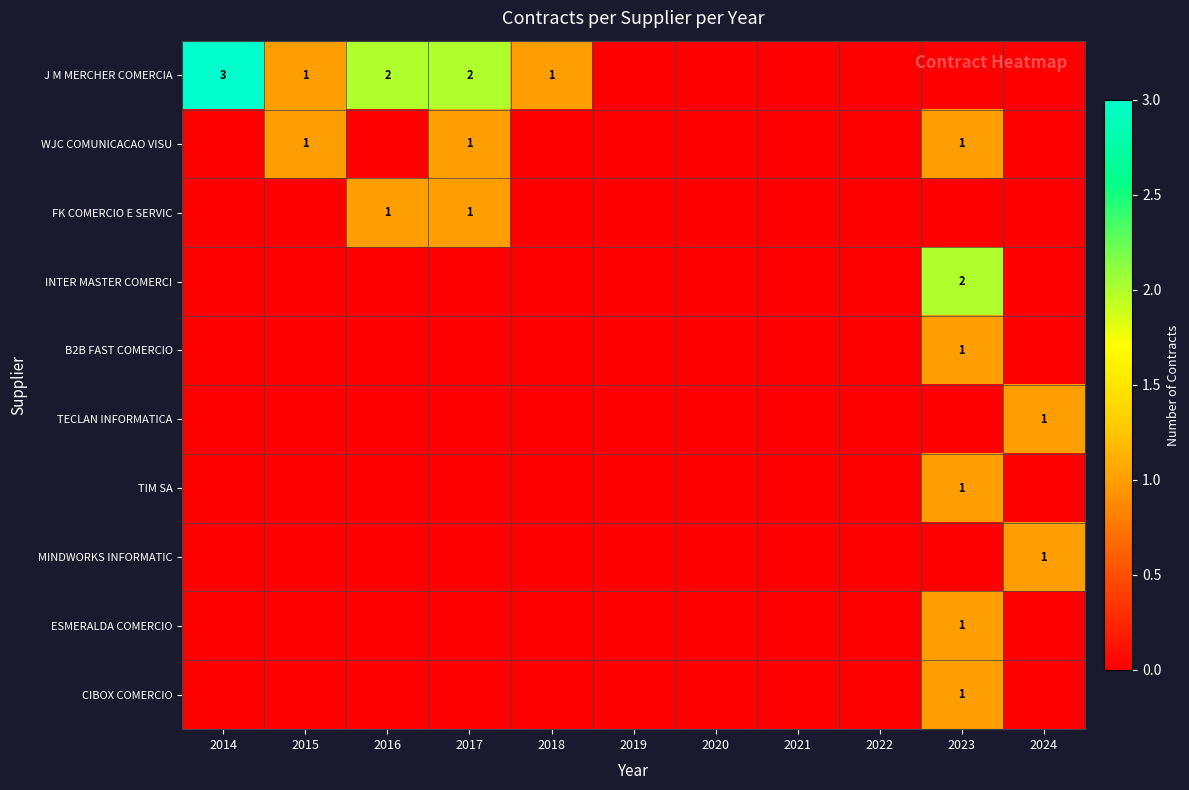

What is the sum of the J M MERCHER COMERCIA values at 2016 and 2014?

5